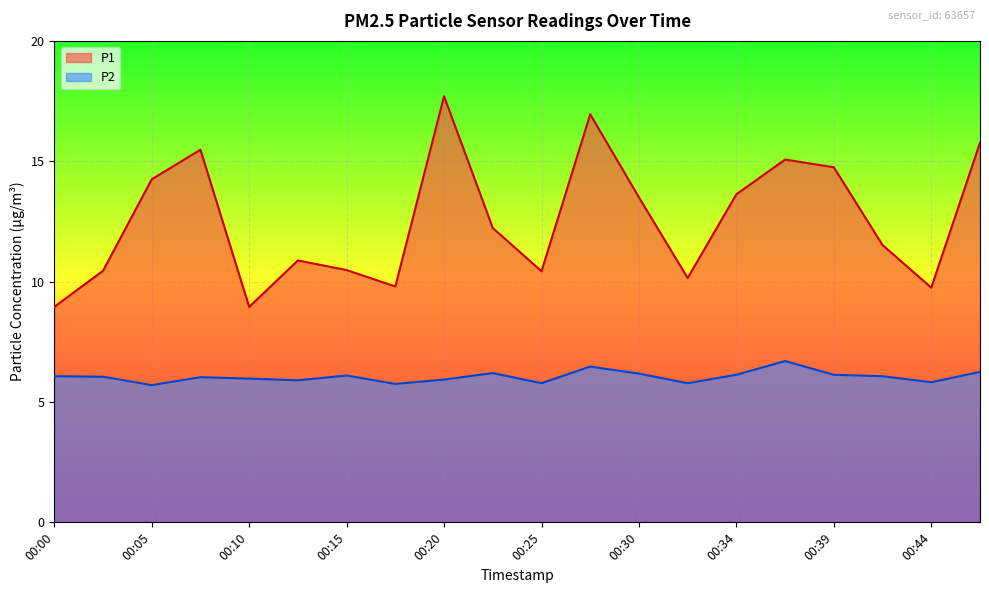

True or false: P2 and P1 cross at least once.

False